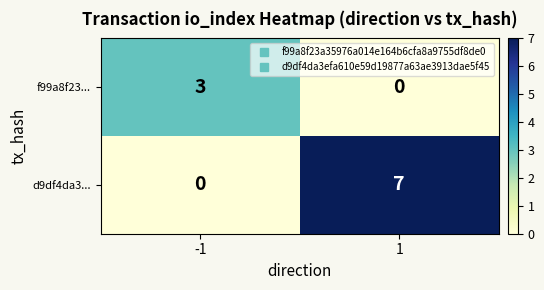

True or false: d9df4da3... has a value of -2 at -1.

False